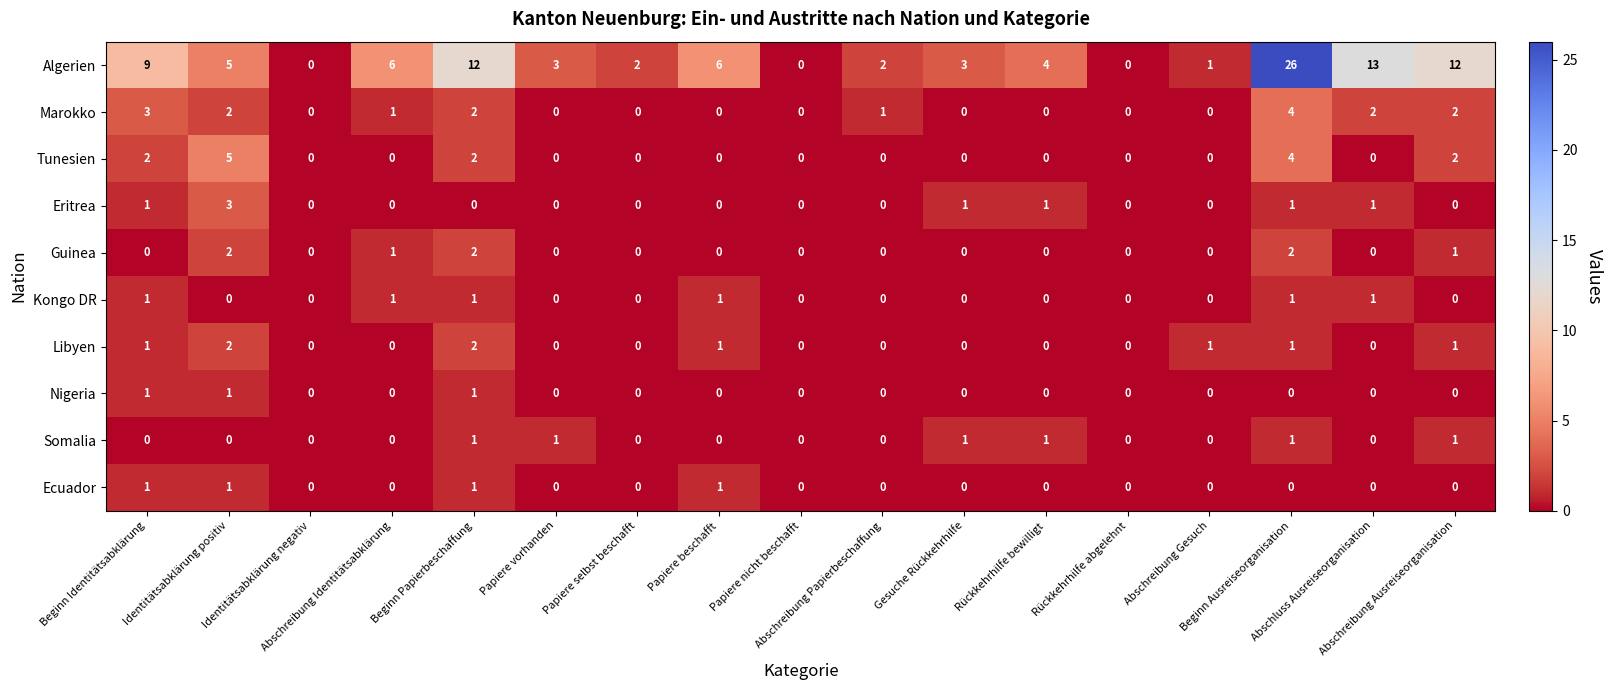

What is the sum of all Eritrea values?

8